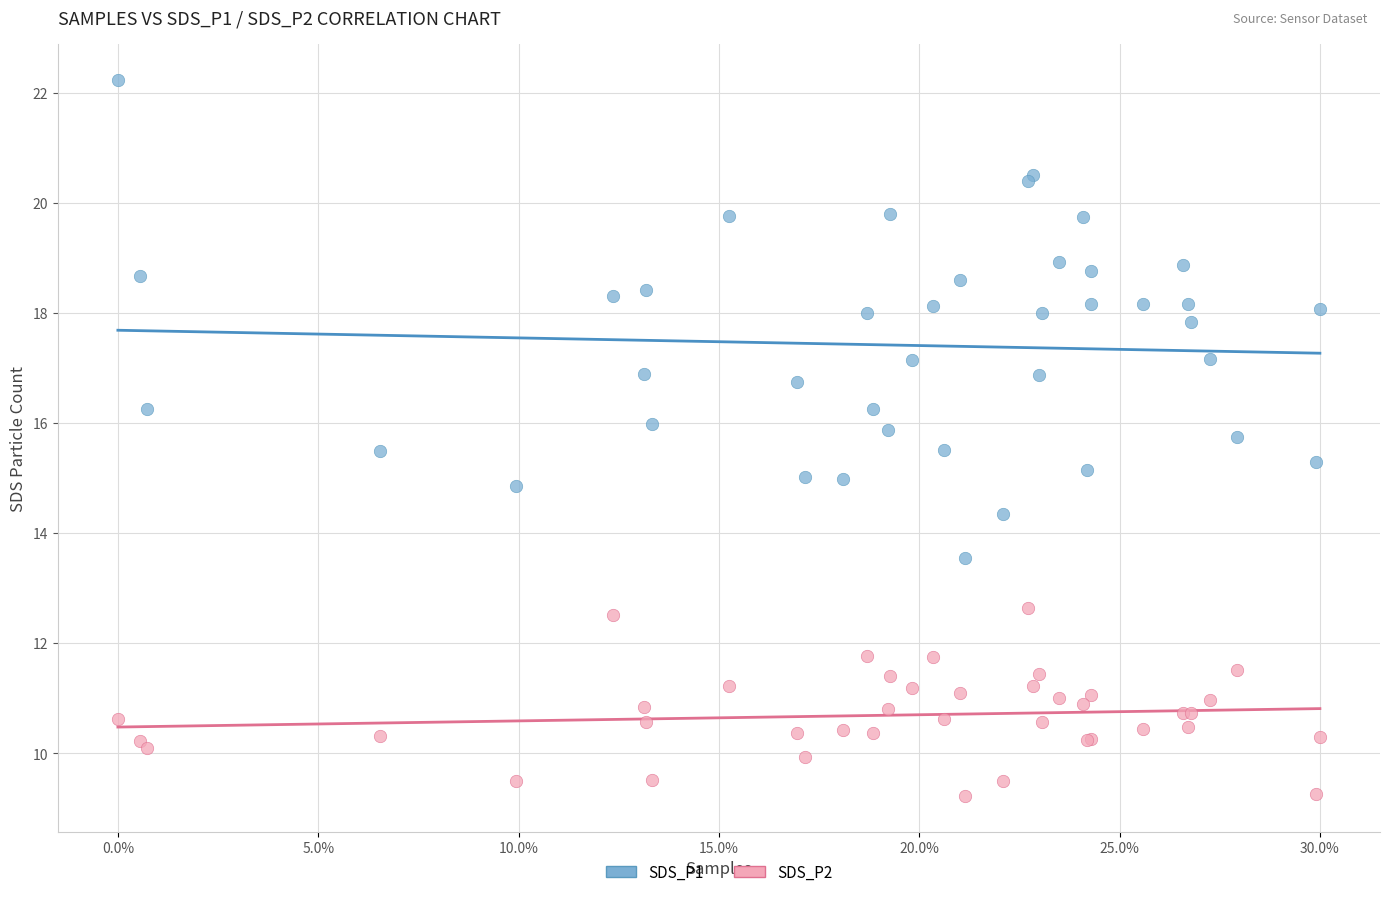

Which series contains the highest Y value?

SDS_P1